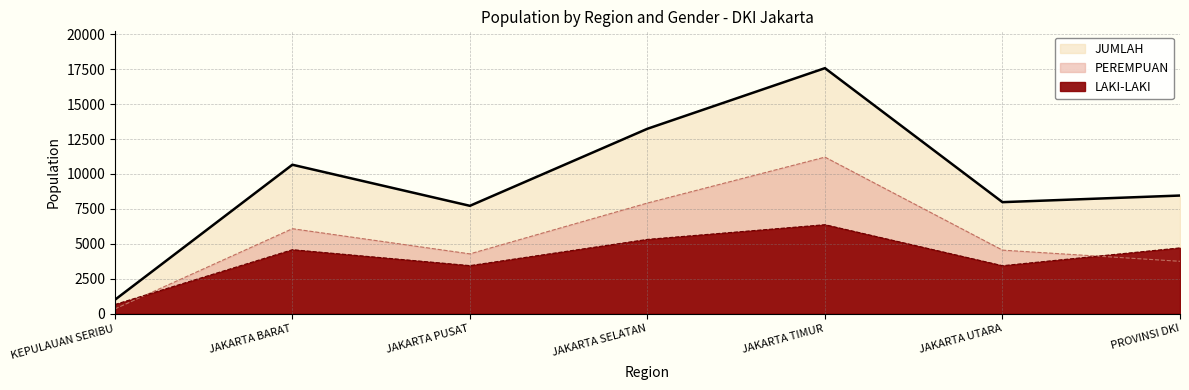

Which series has the widest spread of values?

JUMLAH